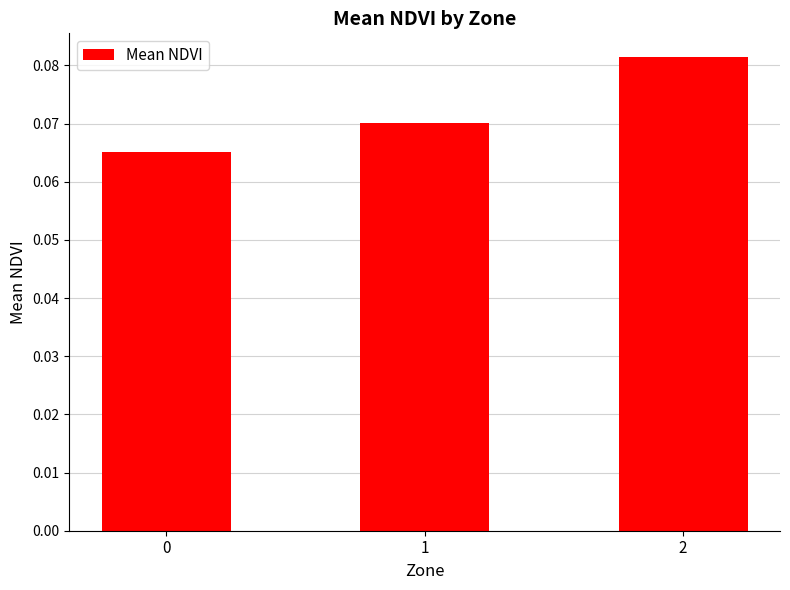

True or false: the data shows 0.0 at 0.

False